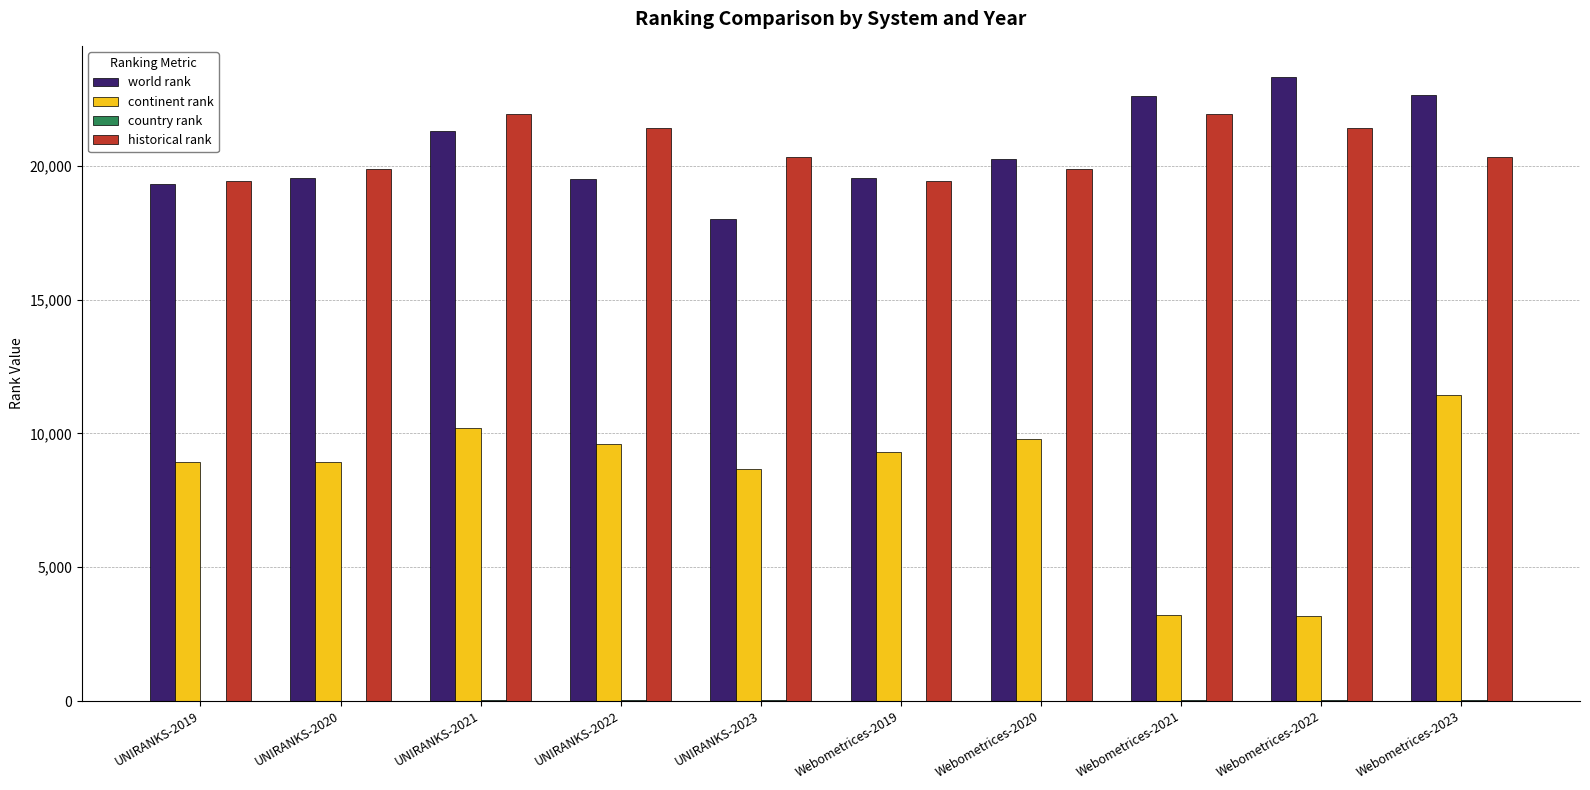

The value of world rank at UNIRANKS-2019 is 19308. True or false?

True